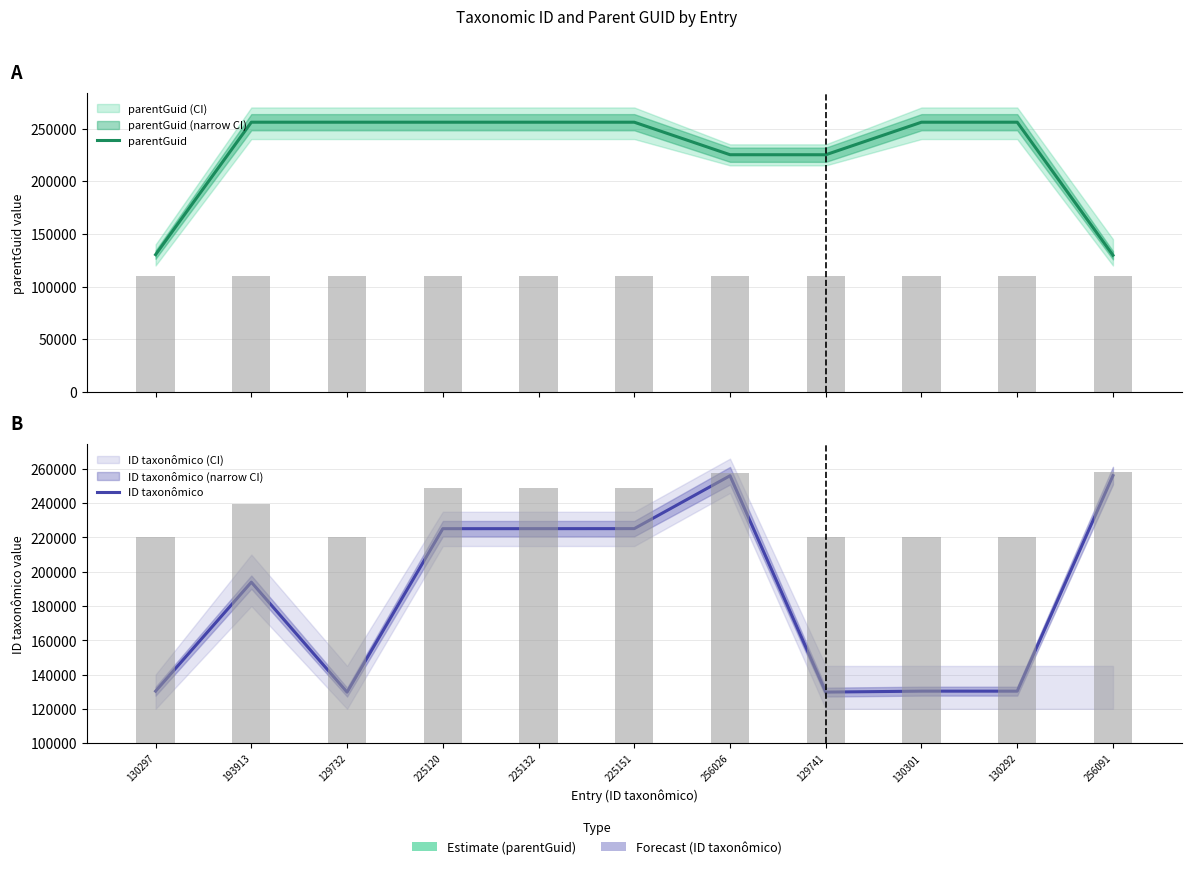

Are the bars grouped side by side (vs. stacked)?

Yes